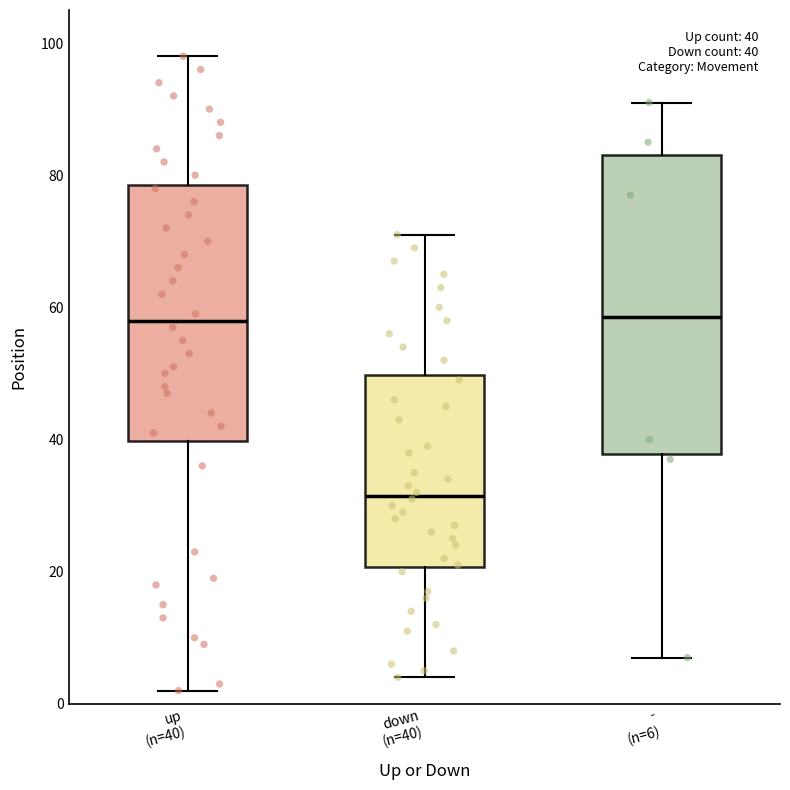

Comparing the boxes themselves (not the whiskers), which one is the tallest?

- (n=6)